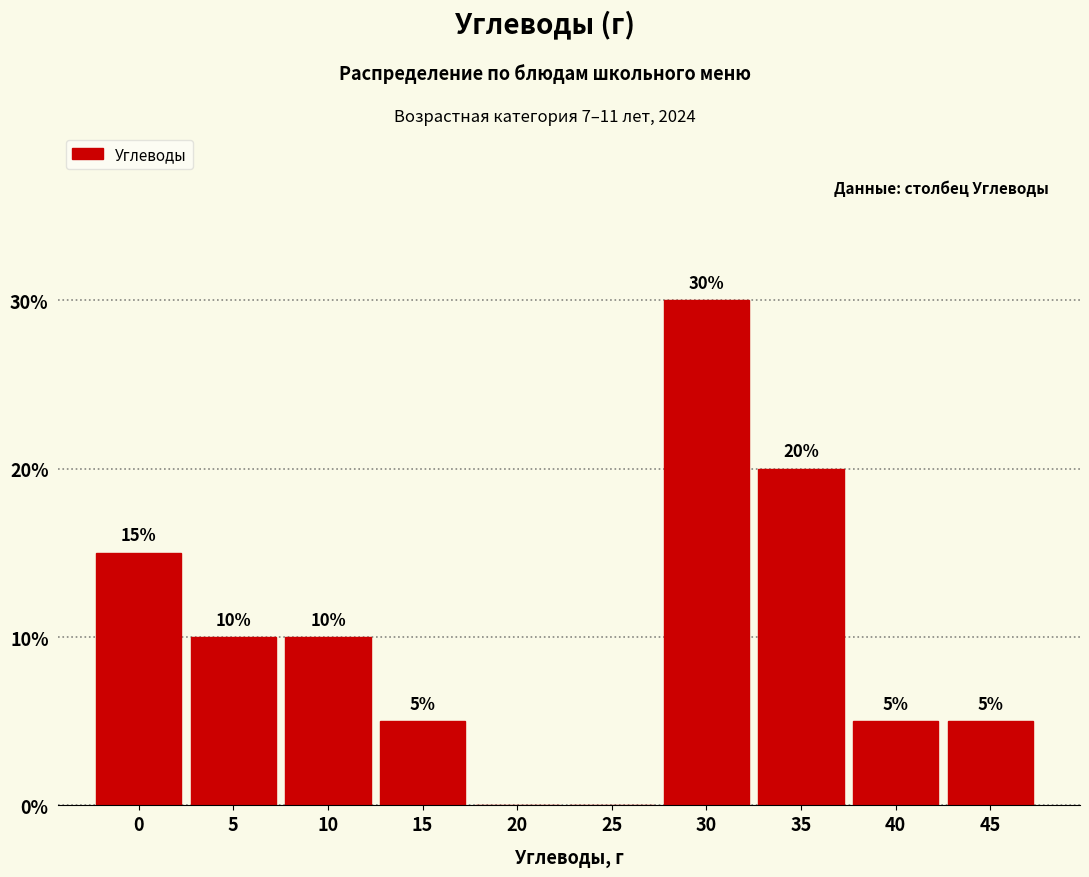

Reading left to right, list all the values displayed in this chart.

0=15	5=10	10=10	15=5	20=0	25=0	30=30	35=20	40=5	45=5